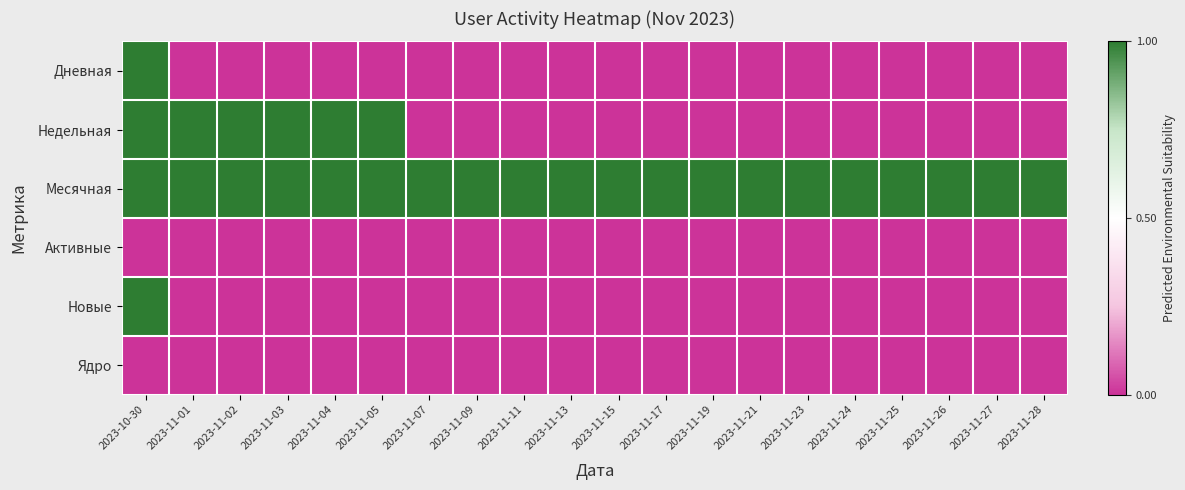

Which series has the largest total across all categories?

Месячная